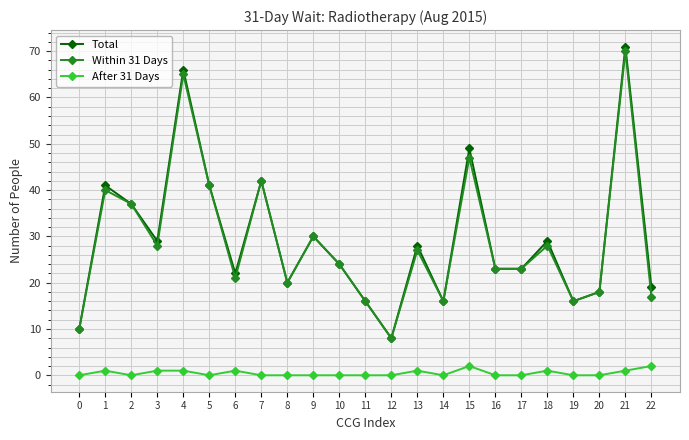

Which series has the largest range (max minus min)?

Total